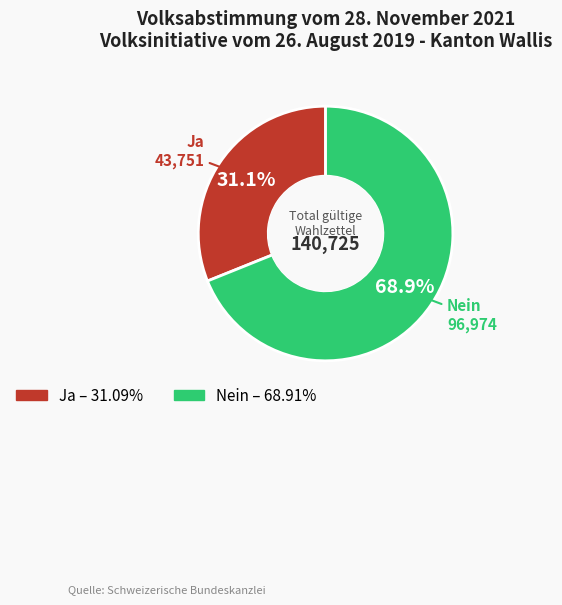

What is the smallest slice in the pie chart?

Ja